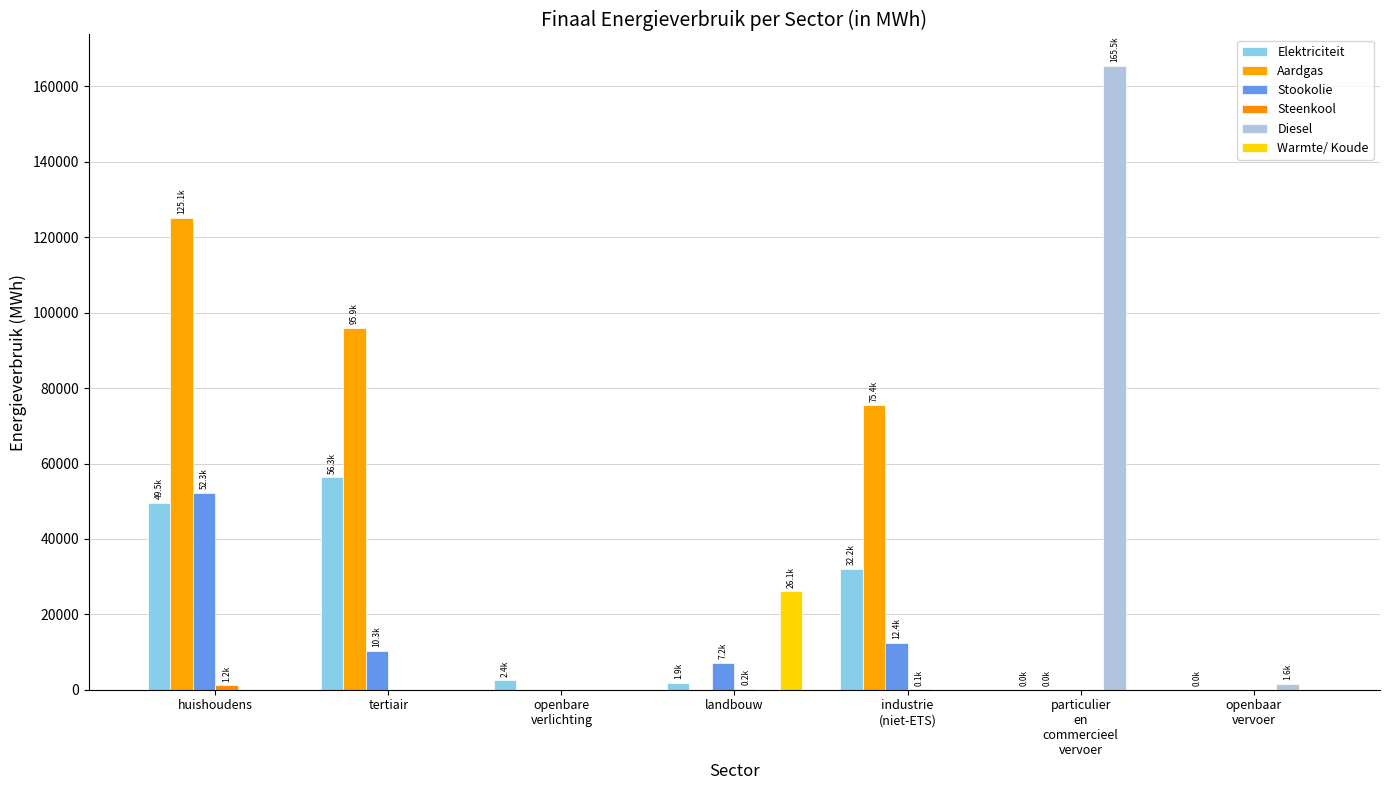

What is the label of the 2nd bar from the right?

particulier
en
commercieel
vervoer